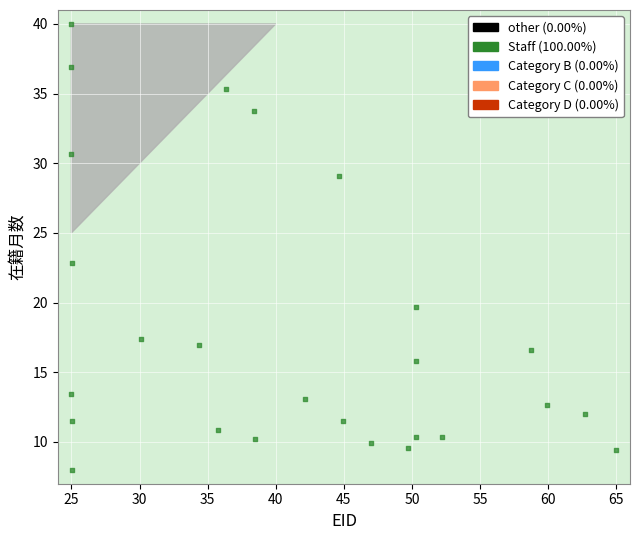

What is the range of Y values (max minus min)?

32.0